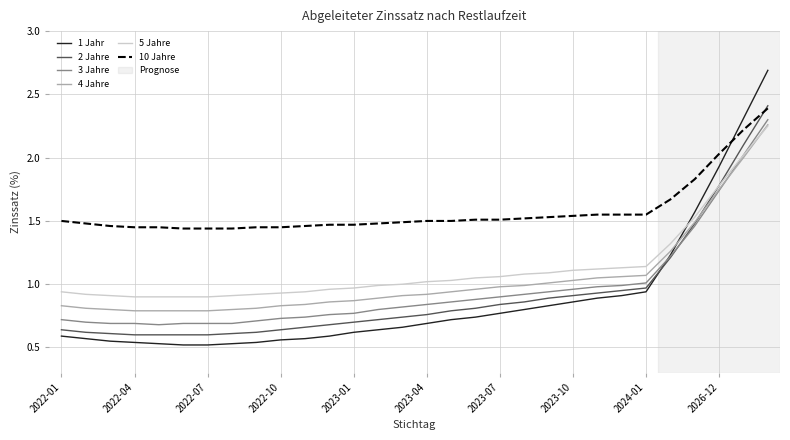

Which series has the largest range (max minus min)?

1 Jahr